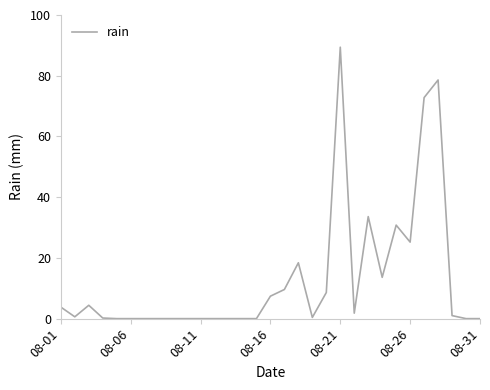

What is the maximum value shown in the chart?

89.4